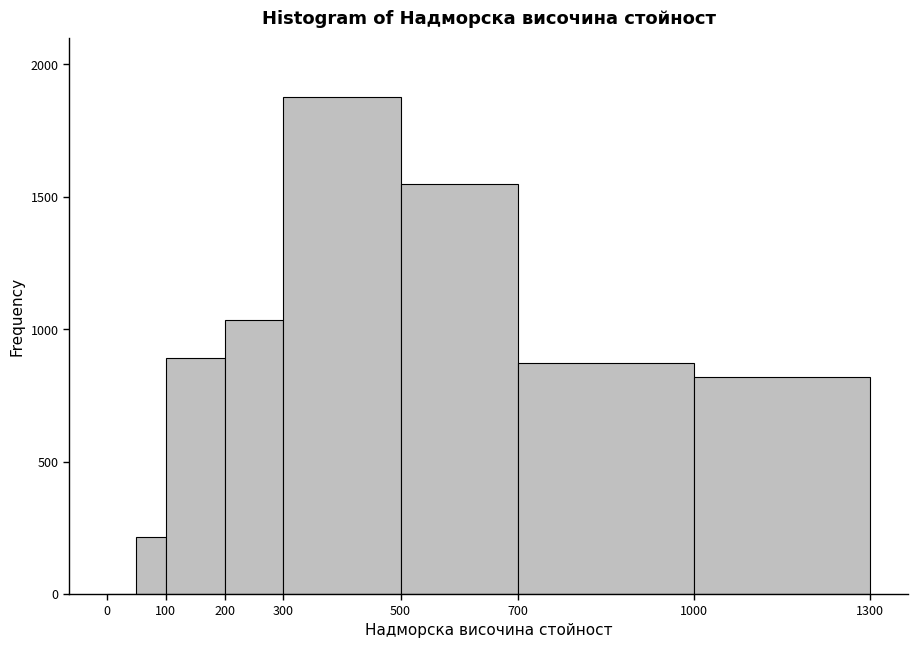

Over which range of the x-axis is the bar tallest?

300 to 500